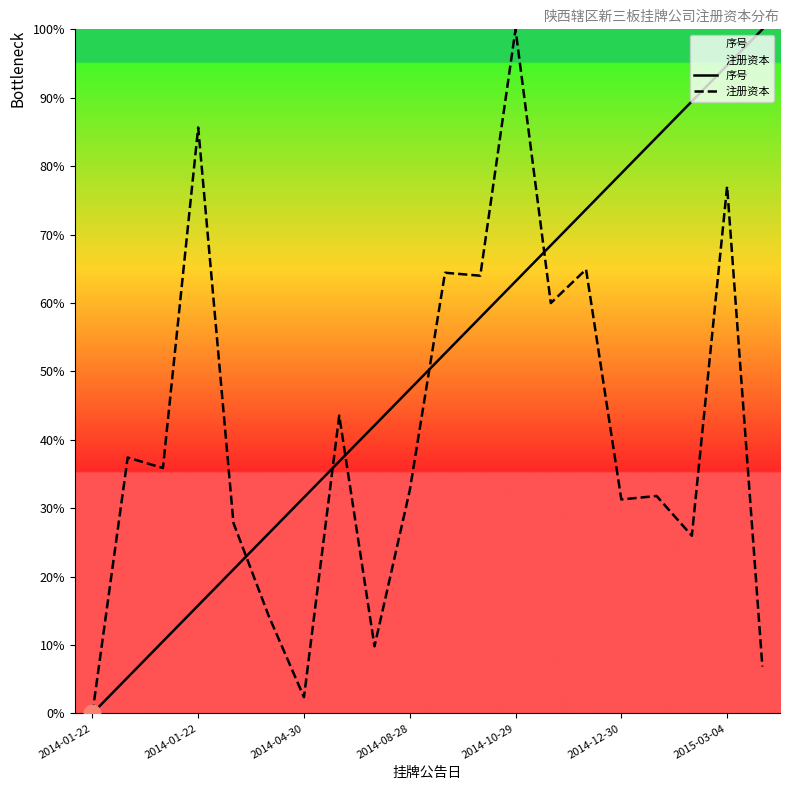

How many lines are shown in the chart?

2